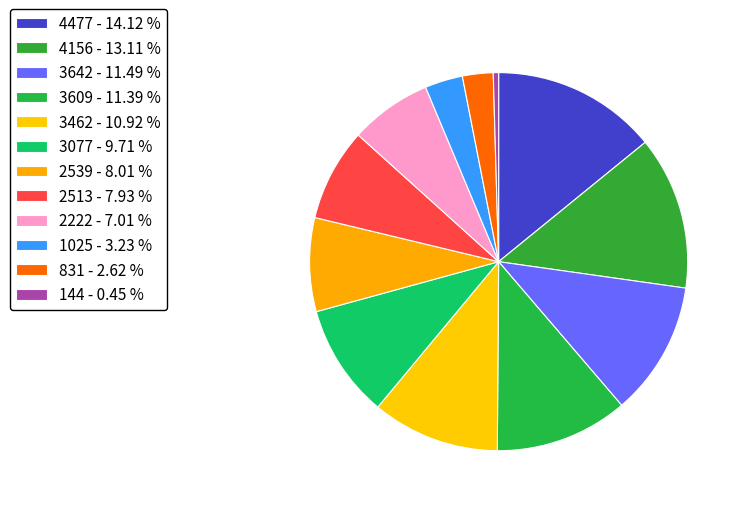

Which category has the biggest portion of the pie?

4477